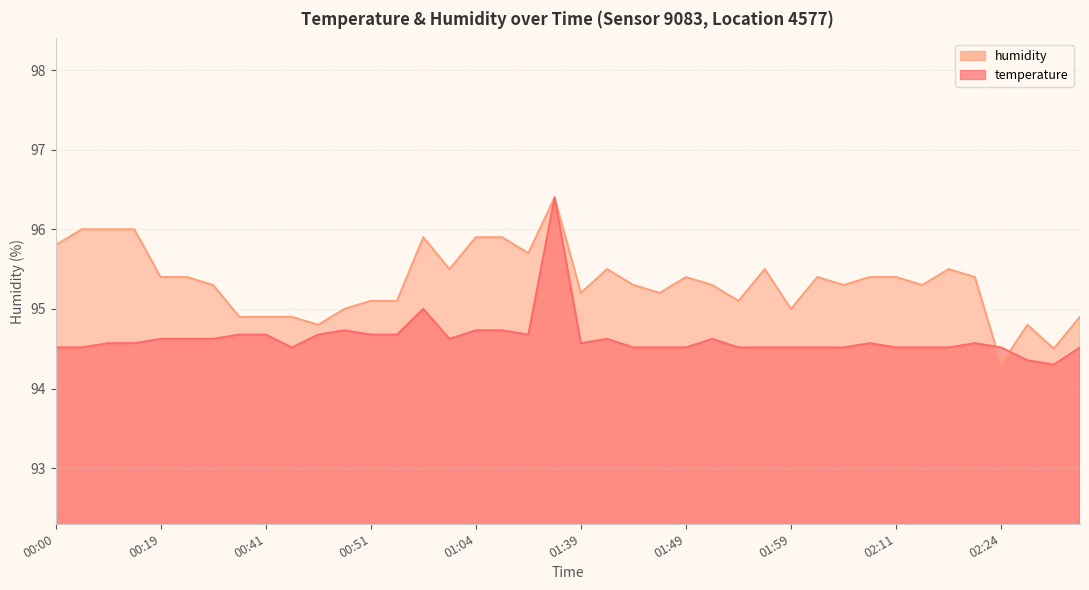

Reading left to right, extract all data points from this chart.

temperature: 00:00=94.5	00:05=94.5	00:10=94.6	00:12=94.6	00:19=94.6	00:24=94.6	00:29=94.6	00:39=94.7	00:41=94.7	00:44=94.5	00:46=94.7	00:49=94.7	00:51=94.7	00:54=94.7	00:59=95.0	01:01=94.6	01:04=94.7	01:10=94.7	01:13=94.7	01:37=96.4	01:39=94.6	01:42=94.6	01:44=94.5	01:47=94.5	01:49=94.5	01:51=94.6	01:54=94.5	01:56=94.5	01:59=94.5	02:01=94.5	02:04=94.5	02:06=94.6	02:11=94.5	02:17=94.5	02:19=94.5	02:22=94.6	02:24=94.5	02:27=94.4	02:31=94.3	02:34=94.5
humidity: 00:00=95.8	00:05=96.0	00:10=96.0	00:12=96.0	00:19=95.4	00:24=95.4	00:29=95.3	00:39=94.9	00:41=94.9	00:44=94.9	00:46=94.8	00:49=95.0	00:51=95.1	00:54=95.1	00:59=95.9	01:01=95.5	01:04=95.9	01:10=95.9	01:13=95.7	01:37=96.4	01:39=95.2	01:42=95.5	01:44=95.3	01:47=95.2	01:49=95.4	01:51=95.3	01:54=95.1	01:56=95.5	01:59=95.0	02:01=95.4	02:04=95.3	02:06=95.4	02:11=95.4	02:17=95.3	02:19=95.5	02:22=95.4	02:24=94.3	02:27=94.8	02:31=94.5	02:34=94.9